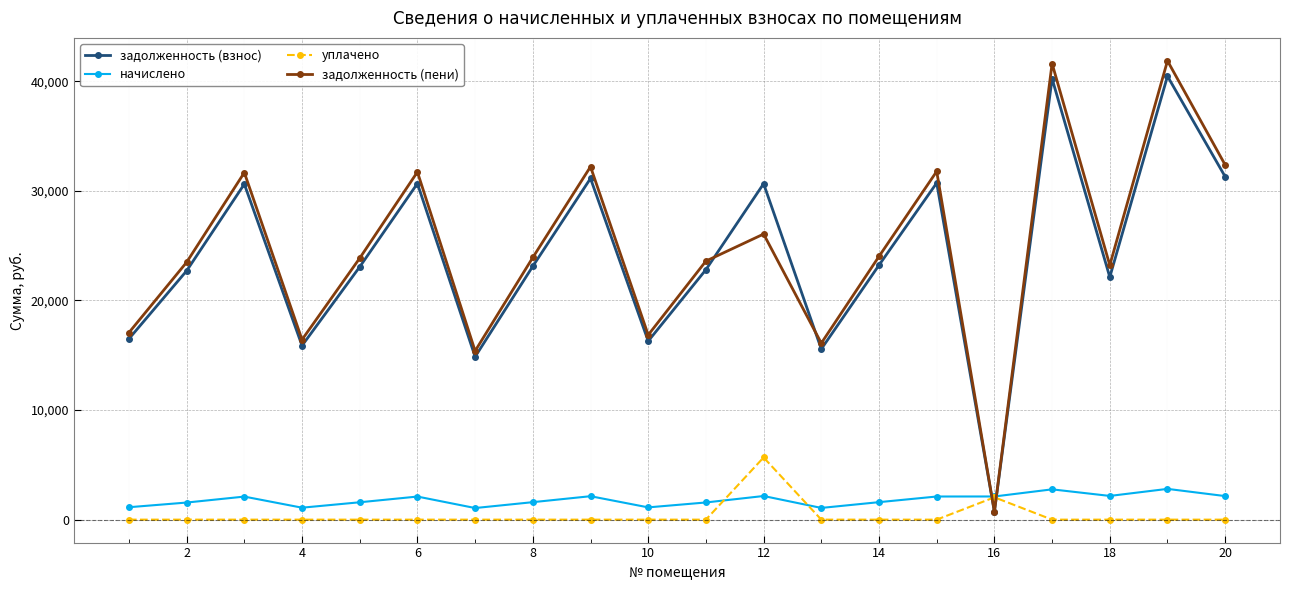

What is the sum of all задолженность (взнос) values?

482556.0